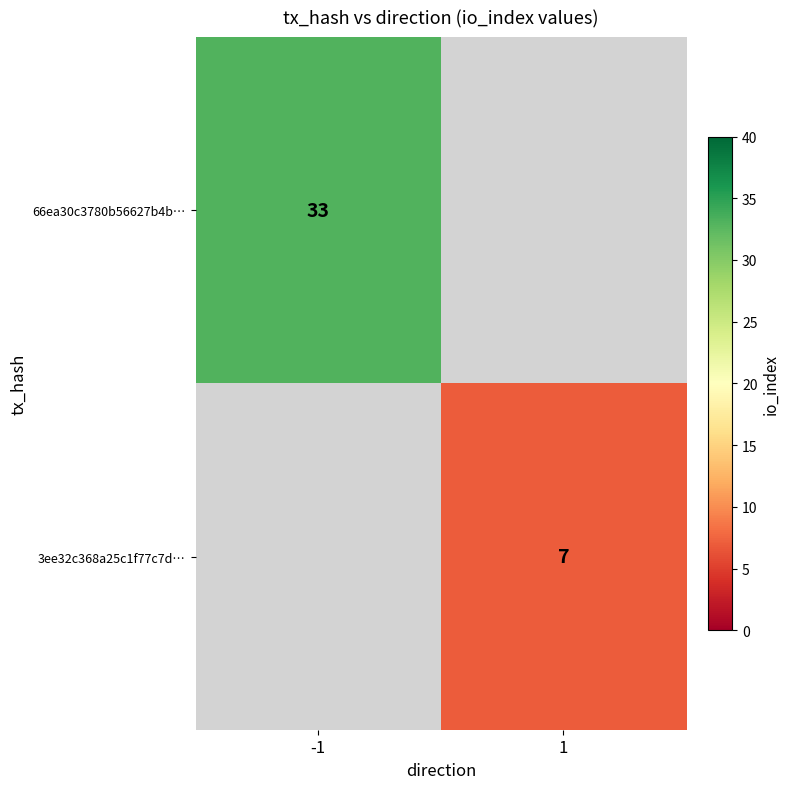

True or false: 66ea30c3780b56627b4b… has a value of 48 at -1.

False